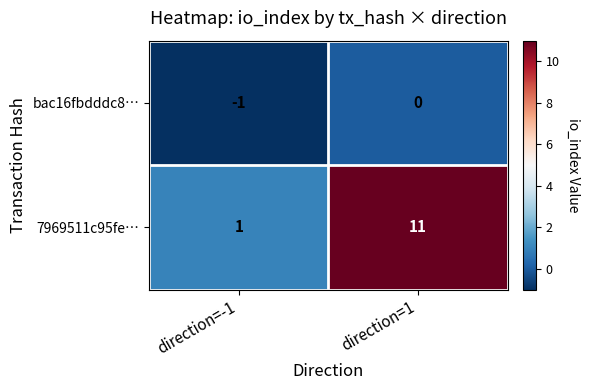

What is the sum of the 7969511c95fe… values at direction=-1 and direction=1?

12